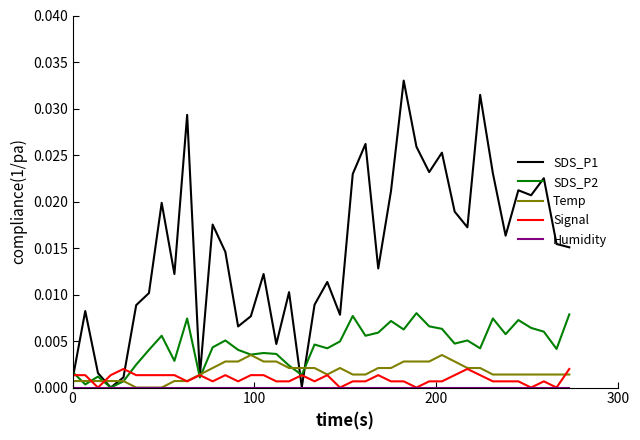

Which series has the largest range (max minus min)?

SDS_P1